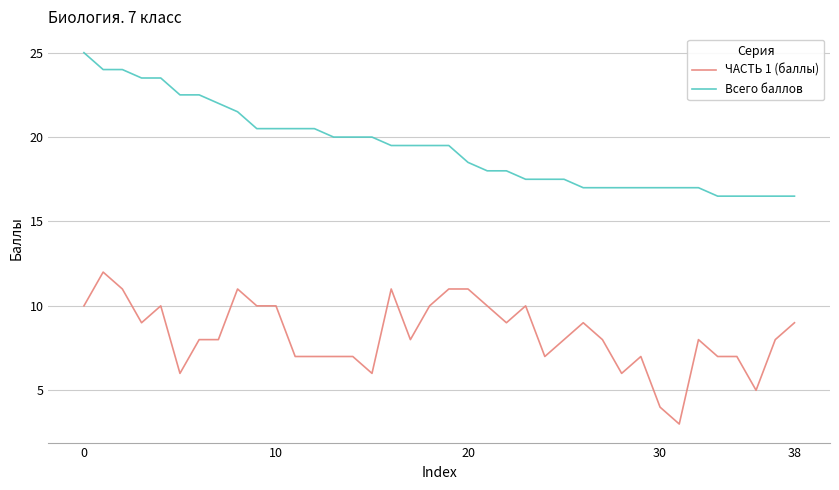

What is the smallest value displayed?

3.0